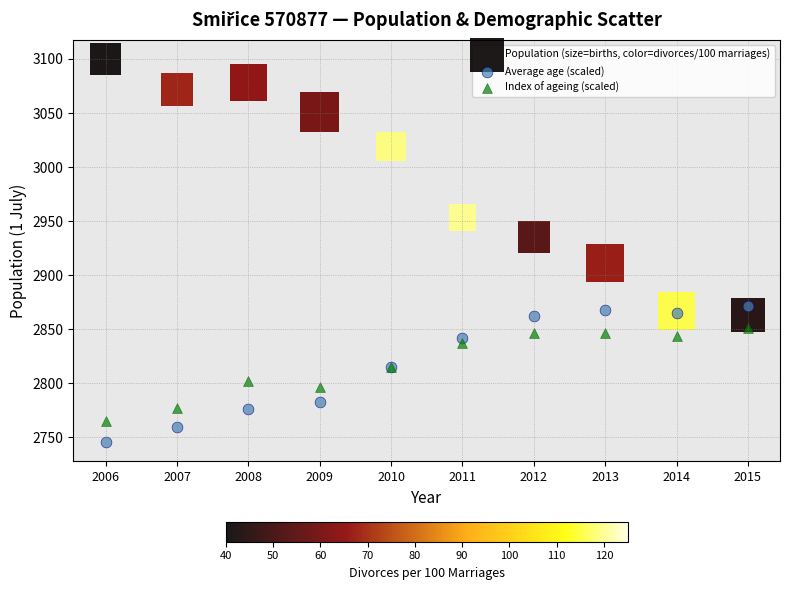

Which series reaches the minimum Y coordinate?

Average age (scaled)